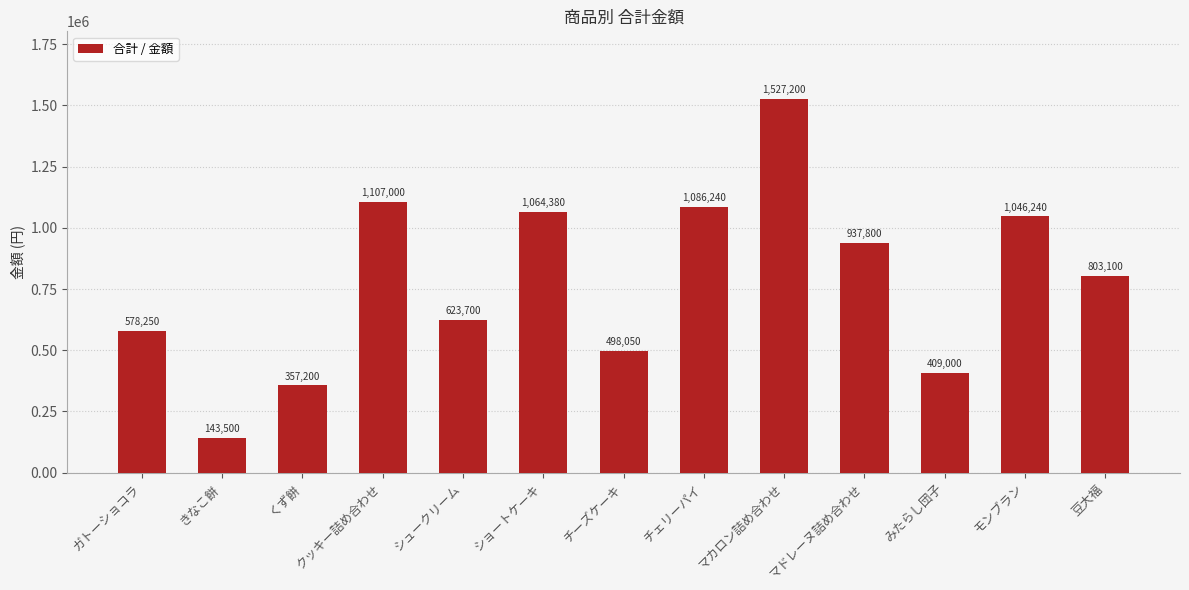

What is the change in value from シュークリーム to マドレーヌ詰め合わせ?

+314100